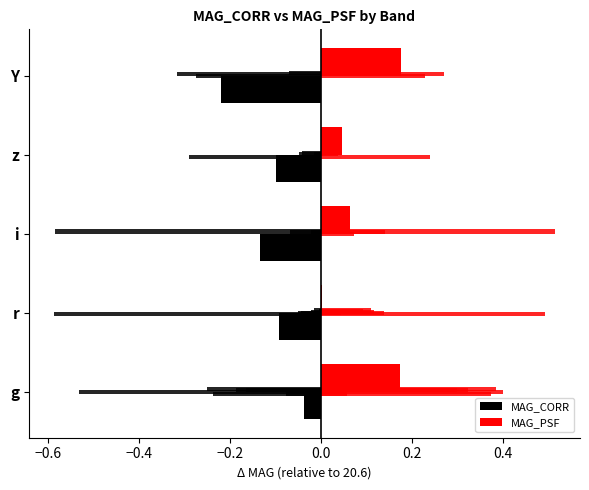

True or false: MAG_PSF has a value of 0.0 at z.

True